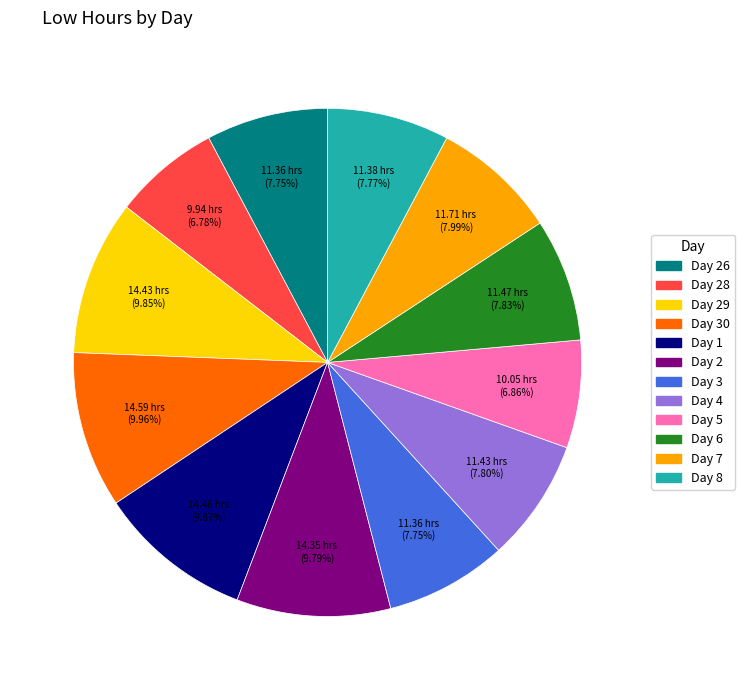

Is there a majority slice in this chart?

No